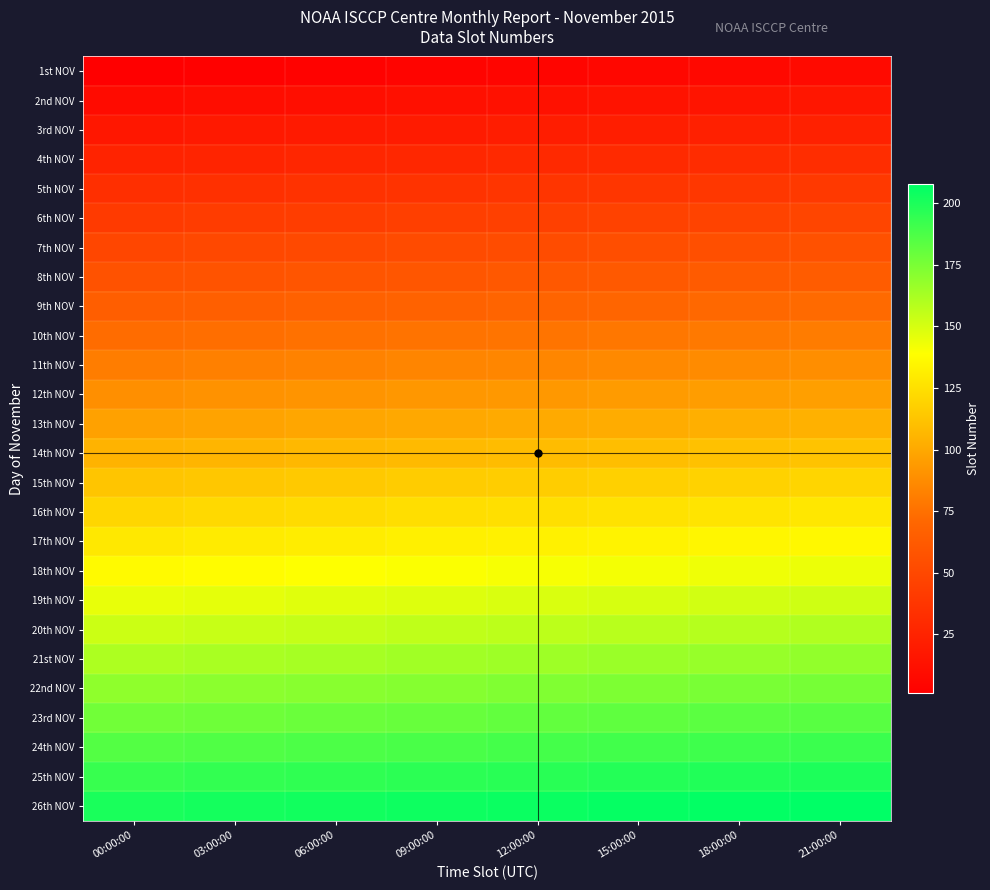

How many distinct data groups are displayed?

26